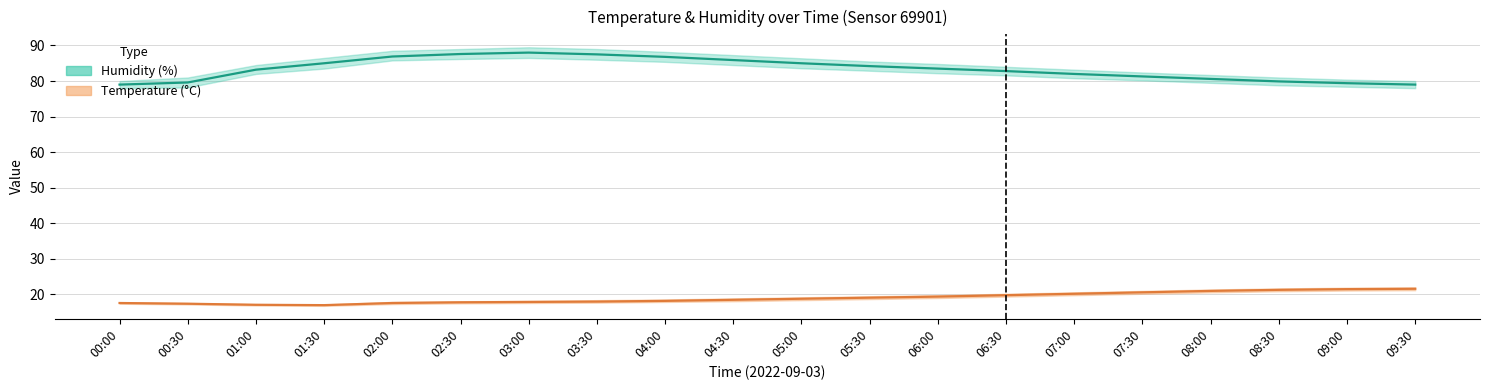

At which label does Humidity reach its peak?

03:00